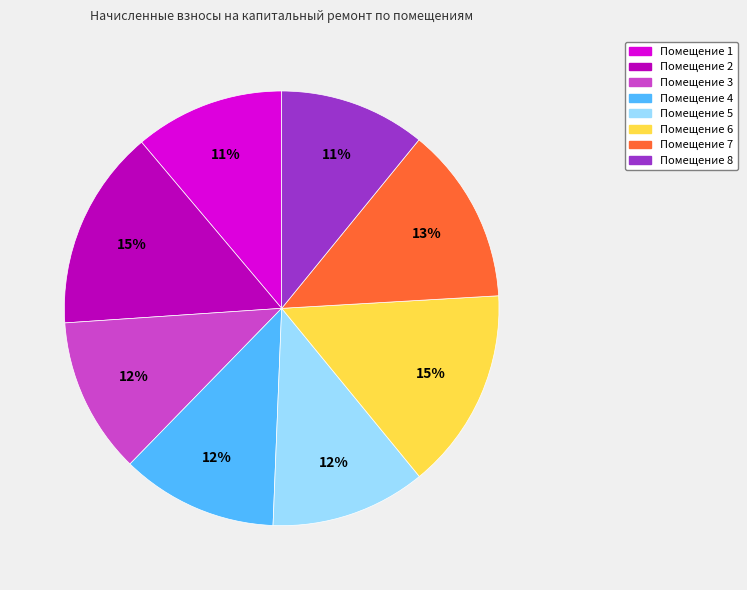

How many slices are in this pie chart?

8